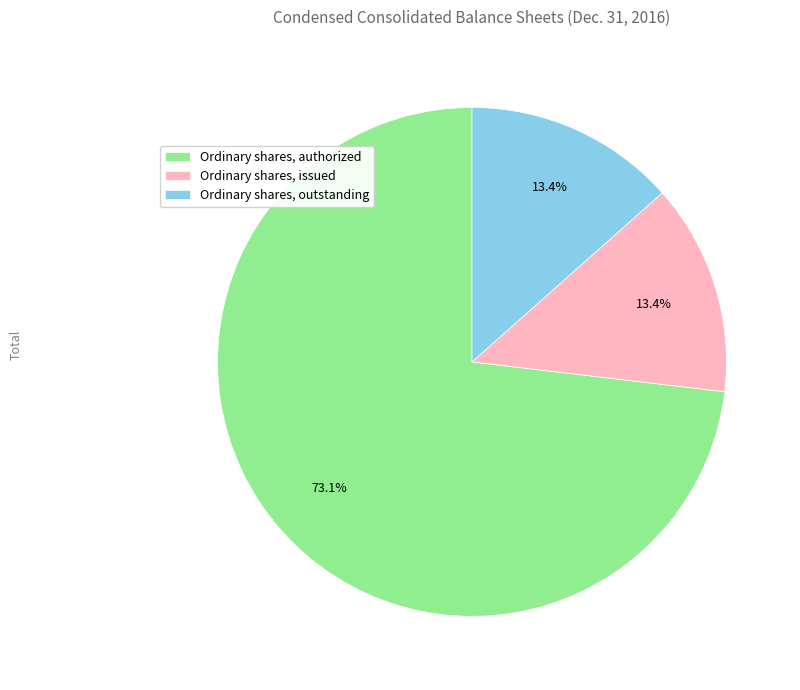

Which category has the biggest portion of the pie?

Ordinary shares, authorized